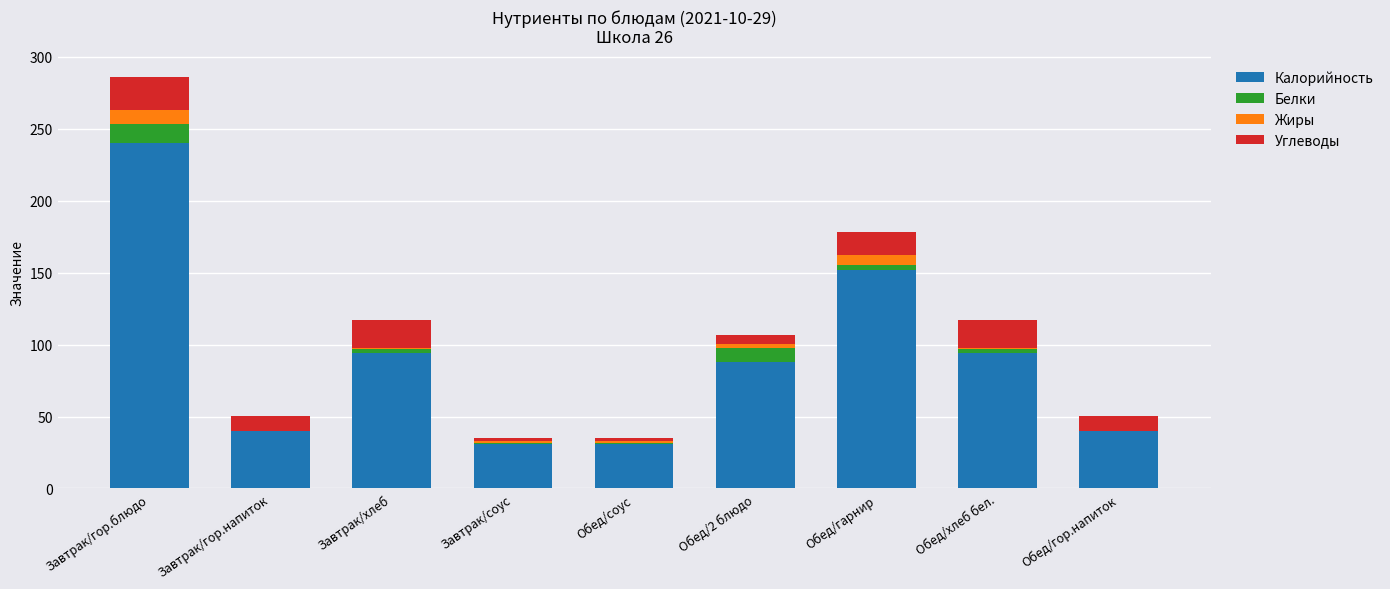

The Калорийность series shows 40.0 at Завтрак/гор.напиток. True or false?

True